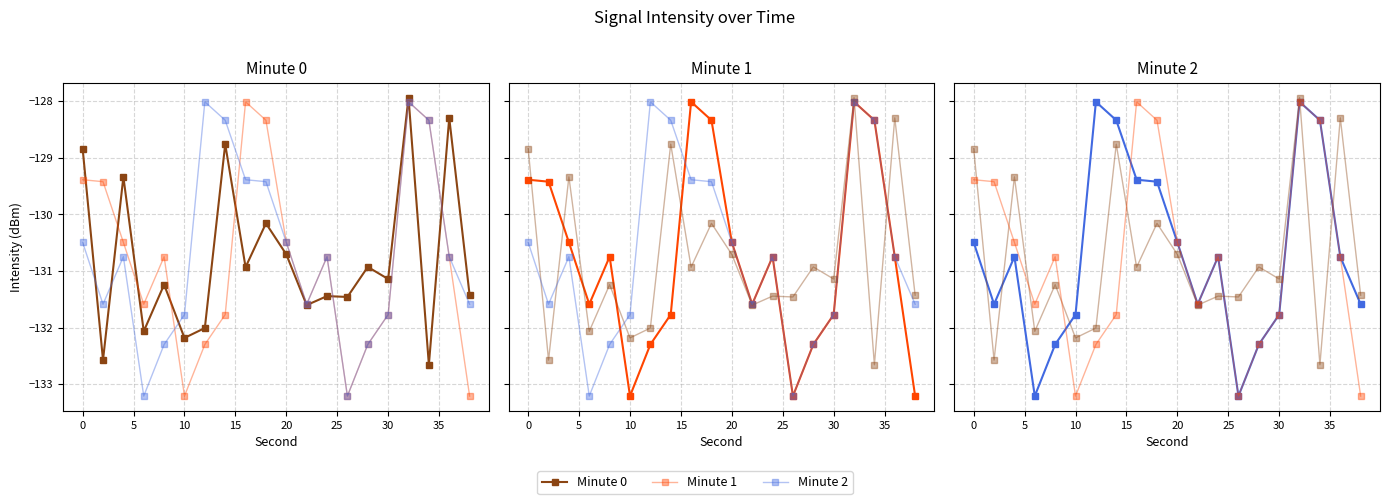

Reading left to right, extract all data points from this chart.

Minute 0: -128.8	-132.6	-129.3	-132.1	-131.2	-132.2	-132.0	-128.8	-130.9	-130.2	-130.7	-131.6	-131.4	-131.5	-130.9	-131.1	-127.9	-132.7	-128.3	-131.4
Minute 1: -129.4	-129.4	-130.5	-131.6	-130.7	-133.2	-132.3	-131.8	-128.0	-128.3	-130.5	-131.6	-130.7	-133.2	-132.3	-131.8	-128.0	-128.3	-130.7	-133.2
Minute 2: -130.5	-131.6	-130.7	-133.2	-132.3	-131.8	-128.0	-128.3	-129.4	-129.4	-130.5	-131.6	-130.7	-133.2	-132.3	-131.8	-128.0	-128.3	-130.7	-131.6